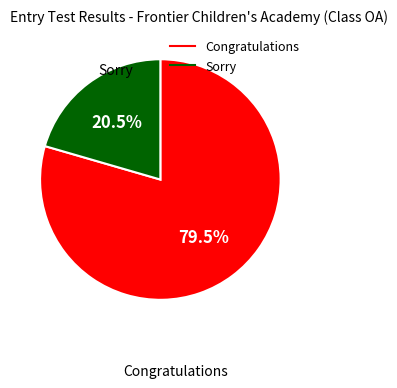

To the nearest percent, what is the difference between the largest and smallest slice percentages?

59%